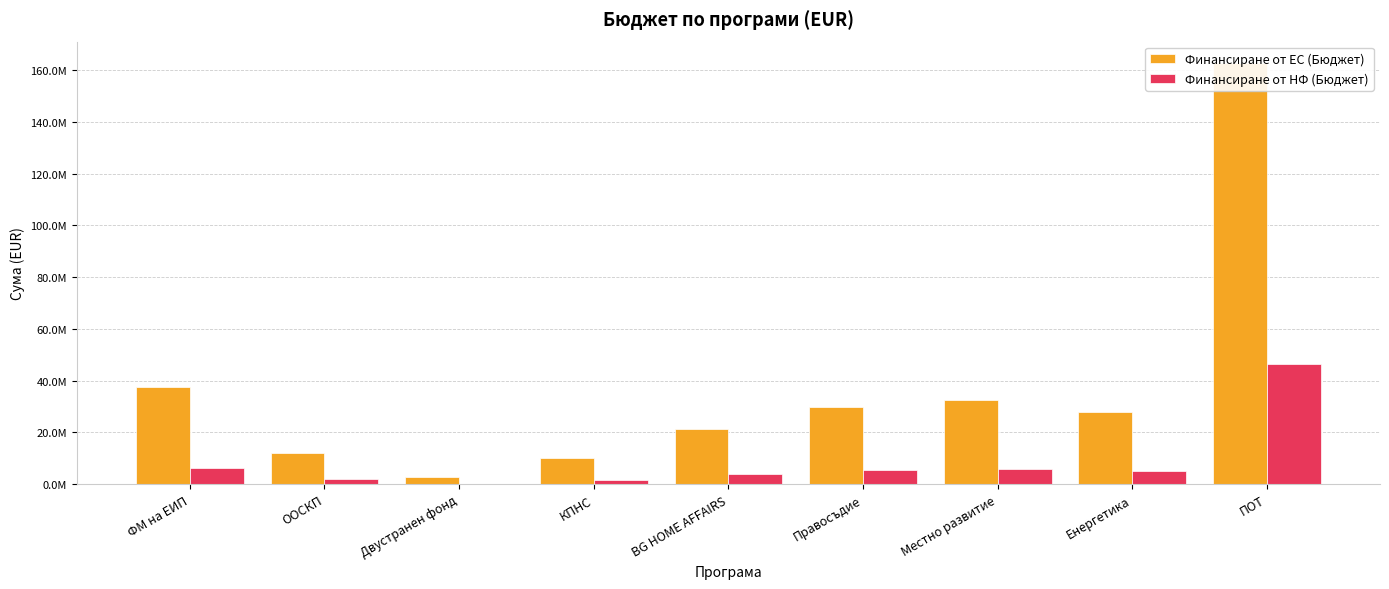

Reading left to right, transcribe all the data shown in this chart.

Финансиране от ЕС (Бюджет): ФМ на ЕИП=37714867.8	ООСКП=11969816.2	Двустранен фонд=2602000.2	КПНС=10000000.0	BG HOME AFFAIRS=21499670.5	Правосъдие=29999539.8	Местно развитие=32604347.1	Енергетика=28000000.0	ПОТ=162855769.7
Финансиране от НФ (Бюджет): ФМ на ЕИП=6264576.9	ООСКП=2112320.4	Двустранен фонд=0.0	КПНС=1764706.0	BG HOME AFFAIRS=3794059.5	Правосъдие=5294036.8	Местно развитие=5753708.2	Енергетика=4941176.0	ПОТ=46534168.6